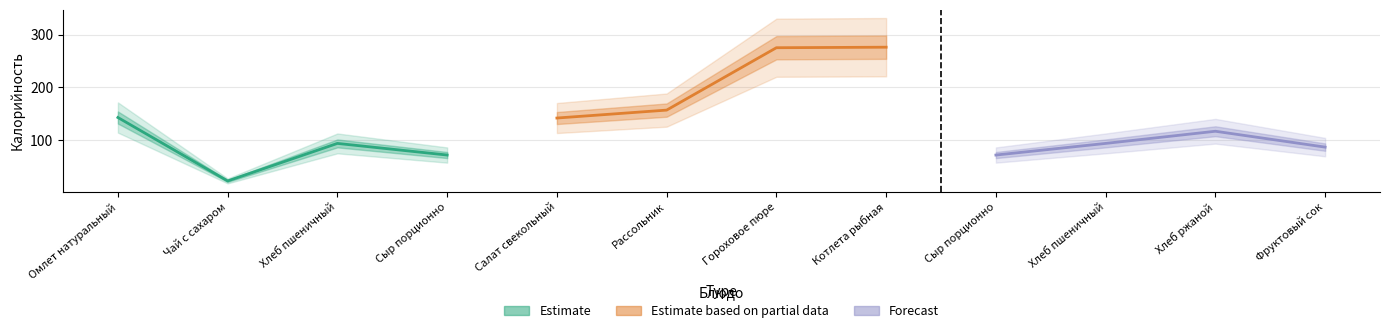

What position from the left is Омлет натуральный?

1